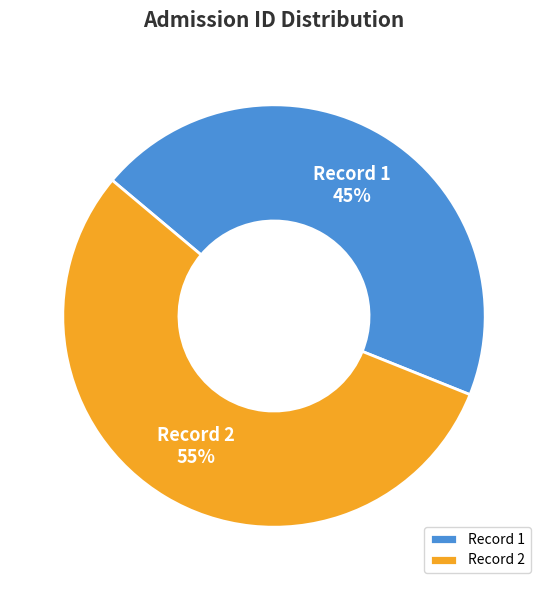

Is the sum of Record 2 and Record 1 greater than half?

Yes